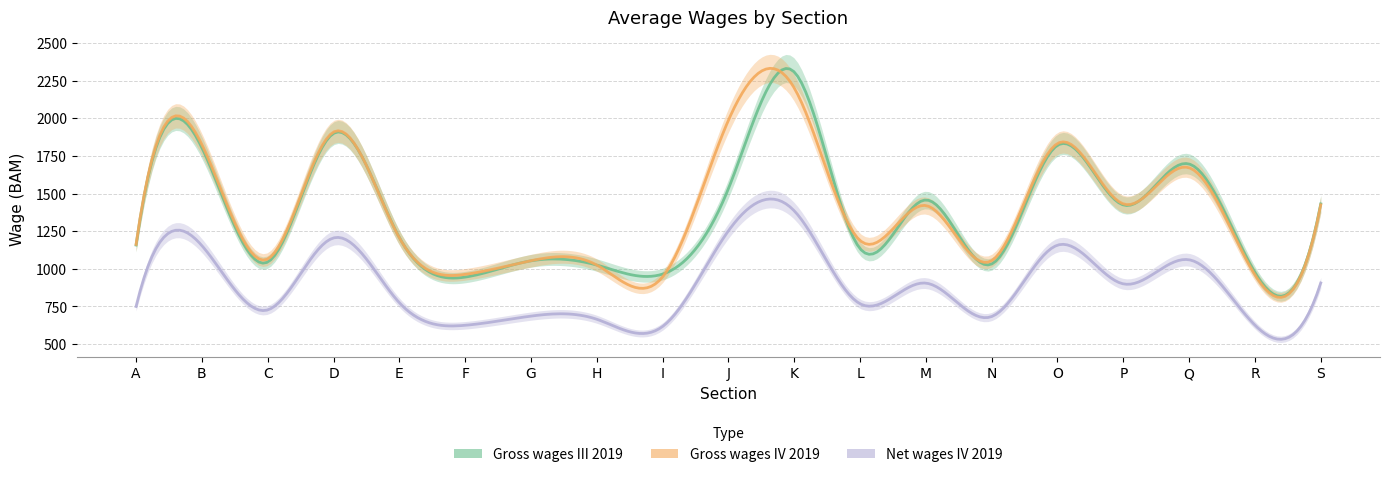

Between G and R, which series saw the biggest shift?

Gross wages IV 2019